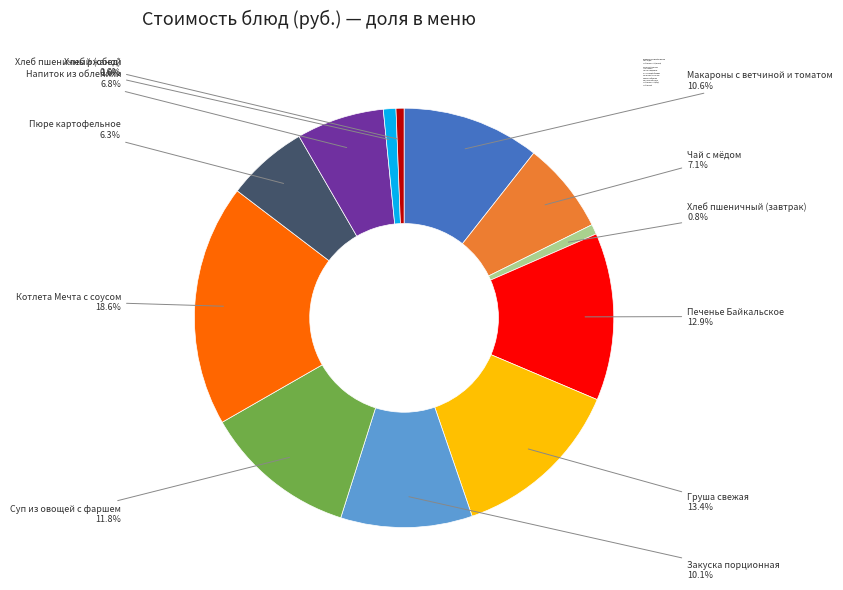

Is there a majority slice in this chart?

No